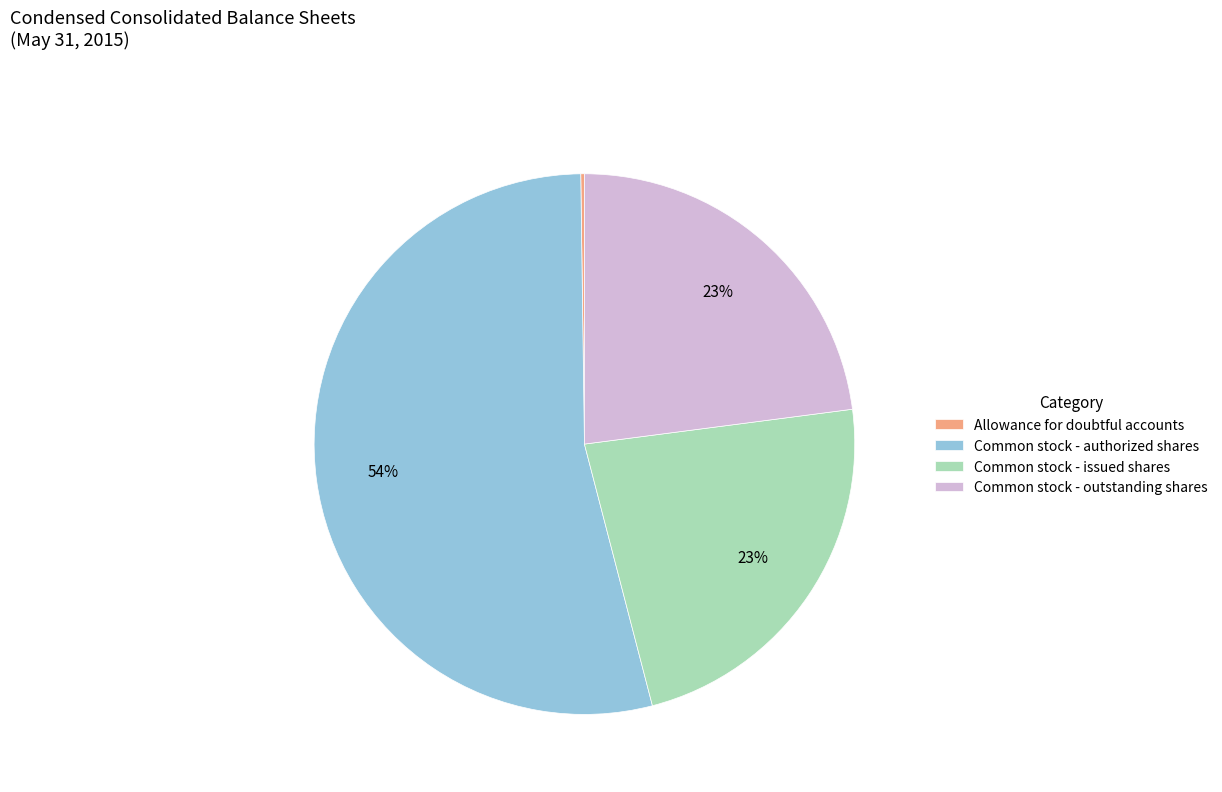

True or false: Common stock - issued shares accounts for 23% of the total.

True